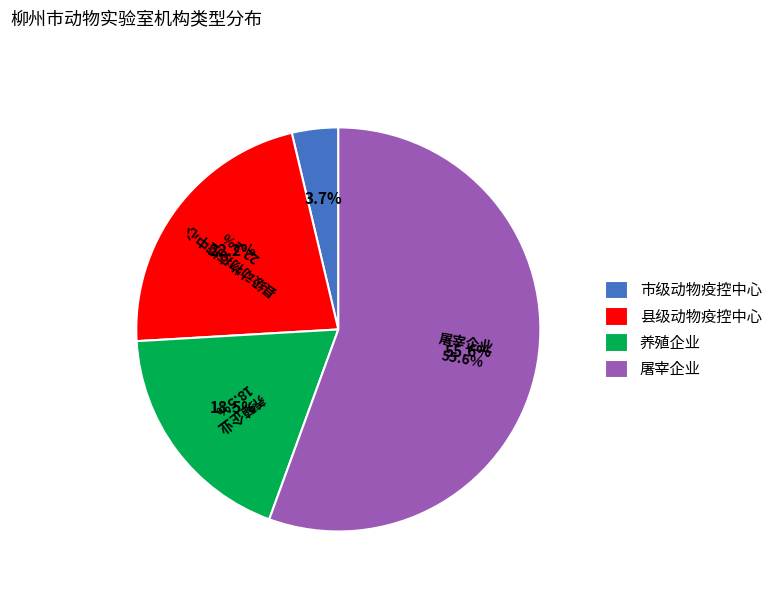

The 屠宰企业 slice represents 43% of the pie. True or false?

False